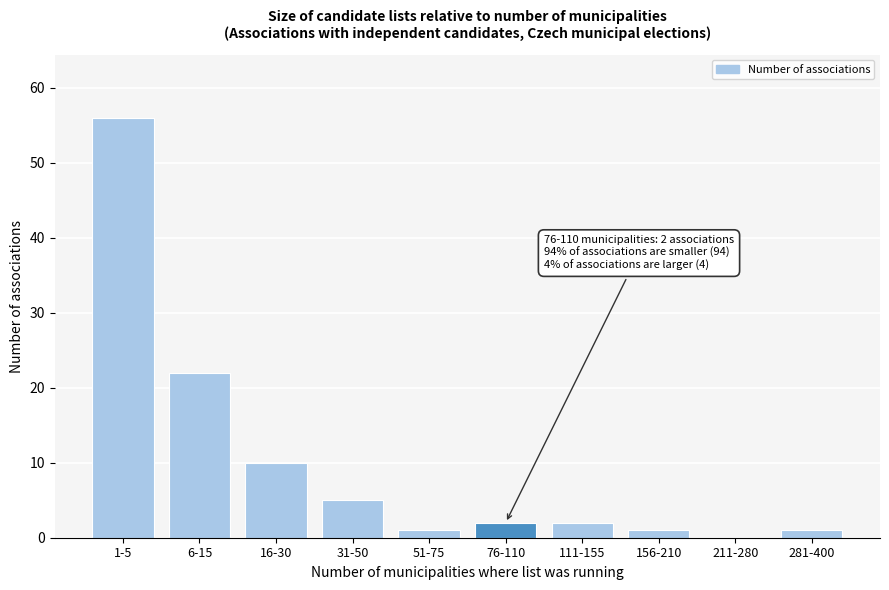

Reading left to right, list all the values displayed in this chart.

1-5=56	6-15=22	16-30=10	31-50=5	51-75=1	76-110=2	111-155=2	156-210=1	211-280=0	281-400=1